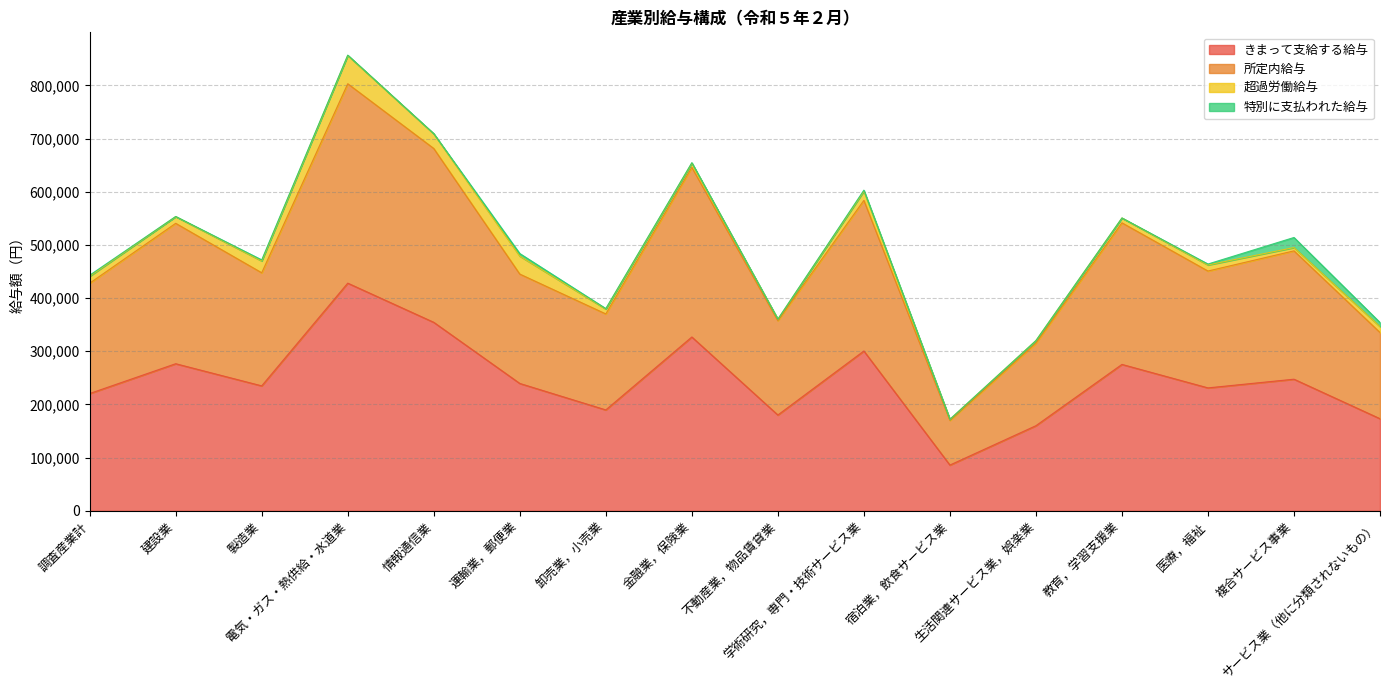

What are all the series names shown in the legend?

きまって支給する給与, 所定内給与, 超過労働給与, 特別に支払われた給与